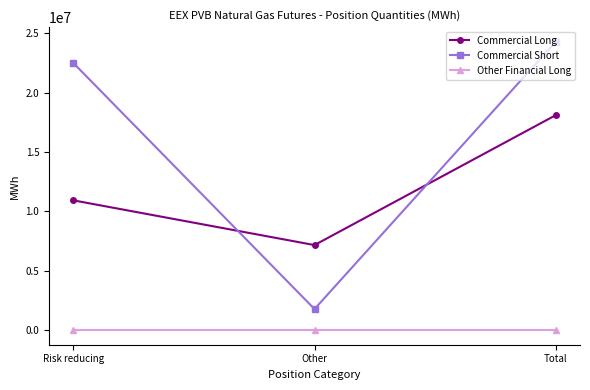

Between Risk reducing and Total, which series saw the biggest shift?

Commercial Long